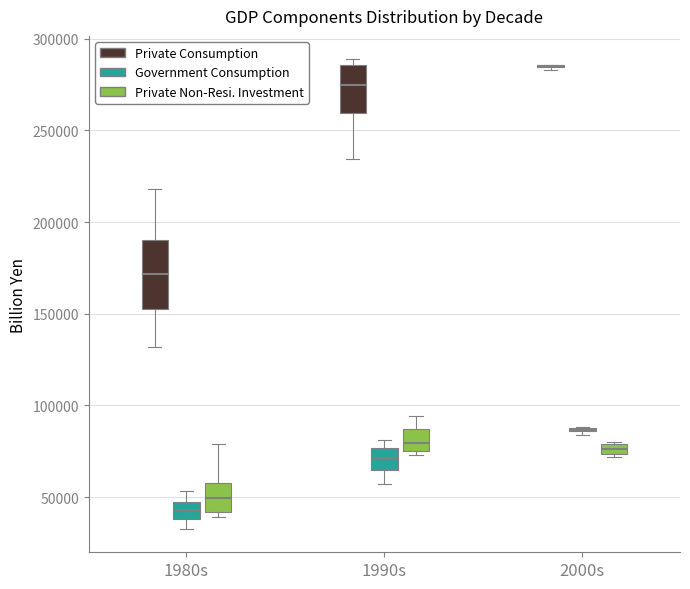

Where does the median line of the box for 1990s (Government Consumption) sit on the y-axis? The values are not printed on the chart, so give them approximately, as read against the axis.

70000